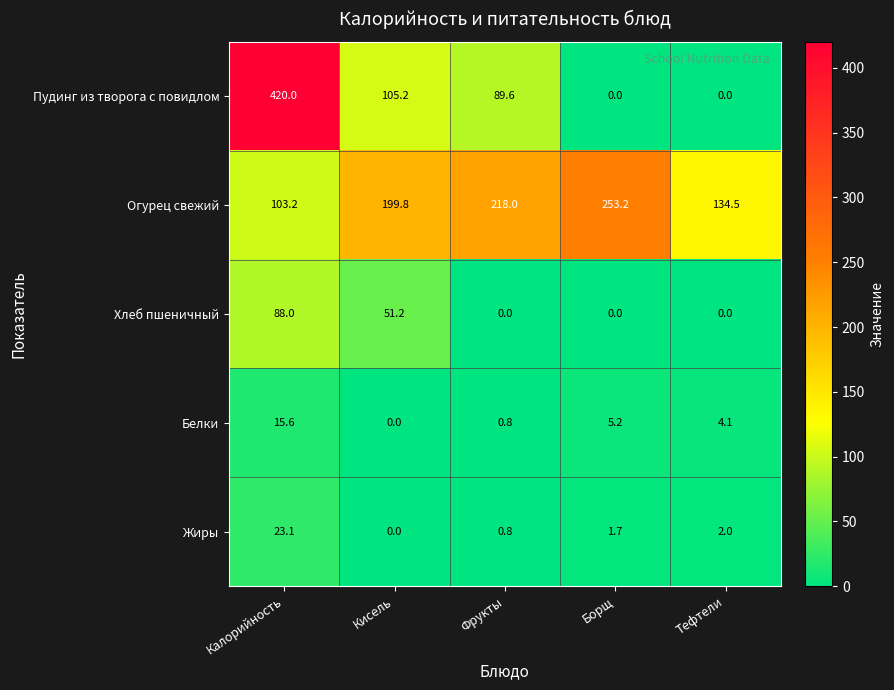

At how many categories does at least one series exceed 63?

5